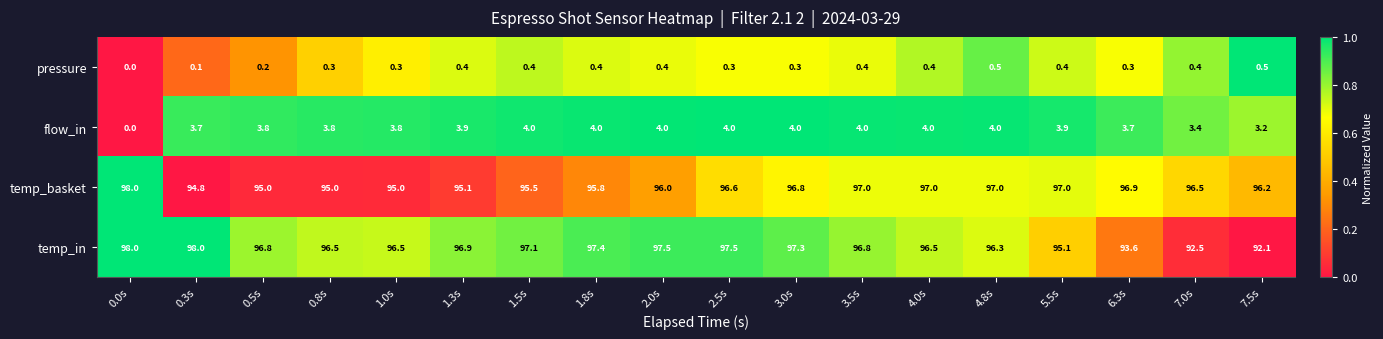

Which series has the widest spread of values?

temp_in